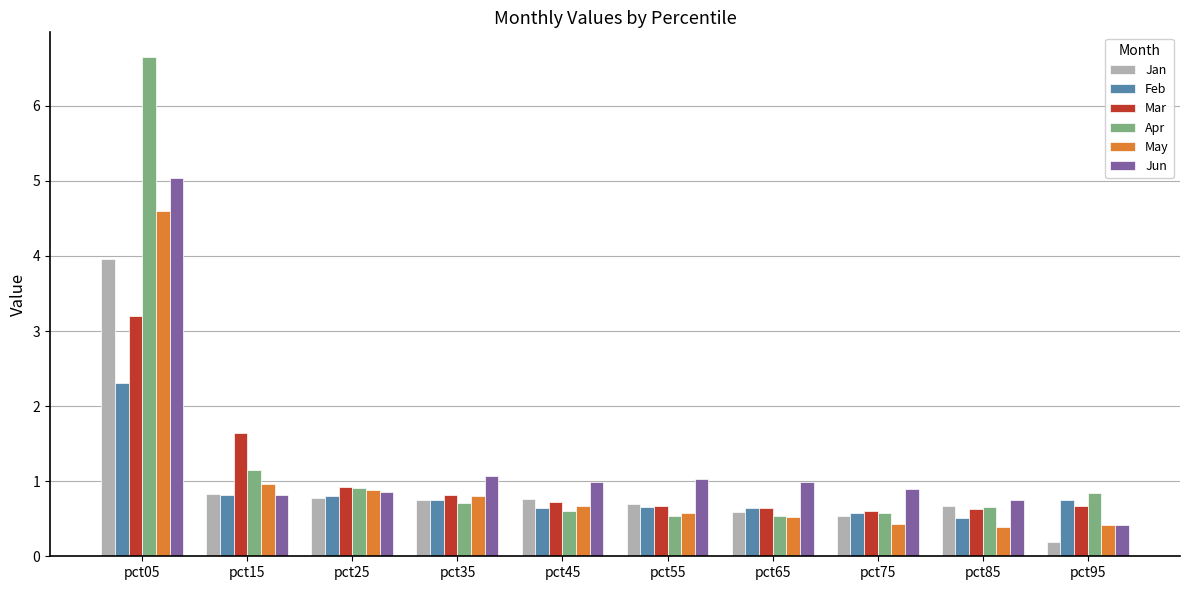

How many groups of bars are there?

10